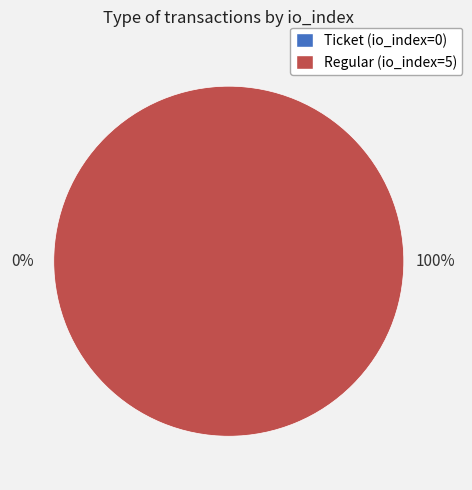

To the nearest percent, what is the difference between the largest and smallest slice percentages?

100%